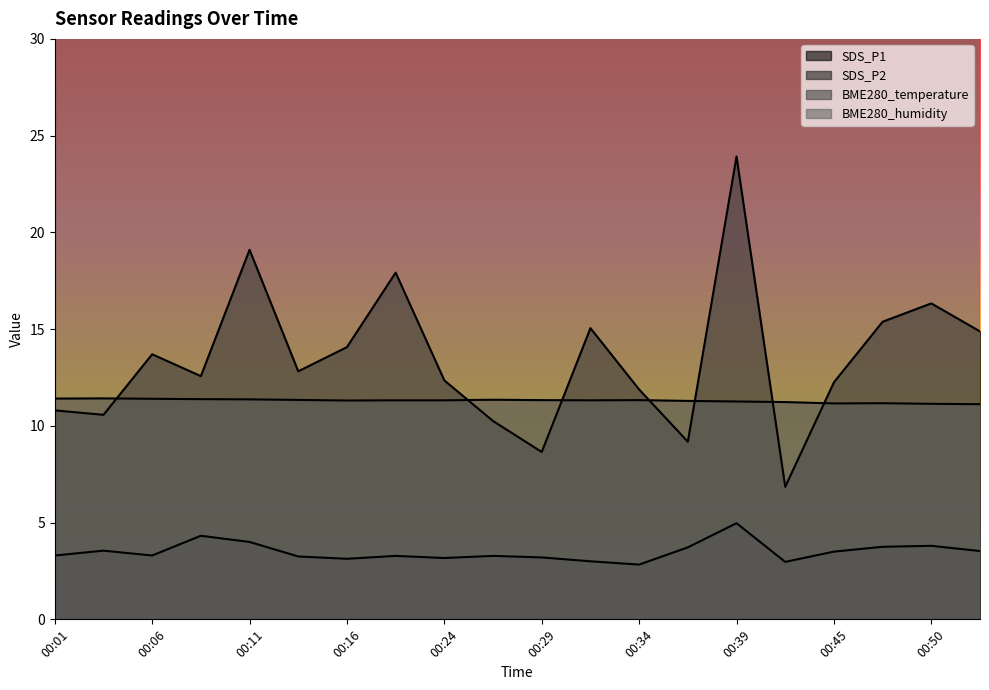

The value of SDS_P1 at 00:36 is 9.2. True or false?

True